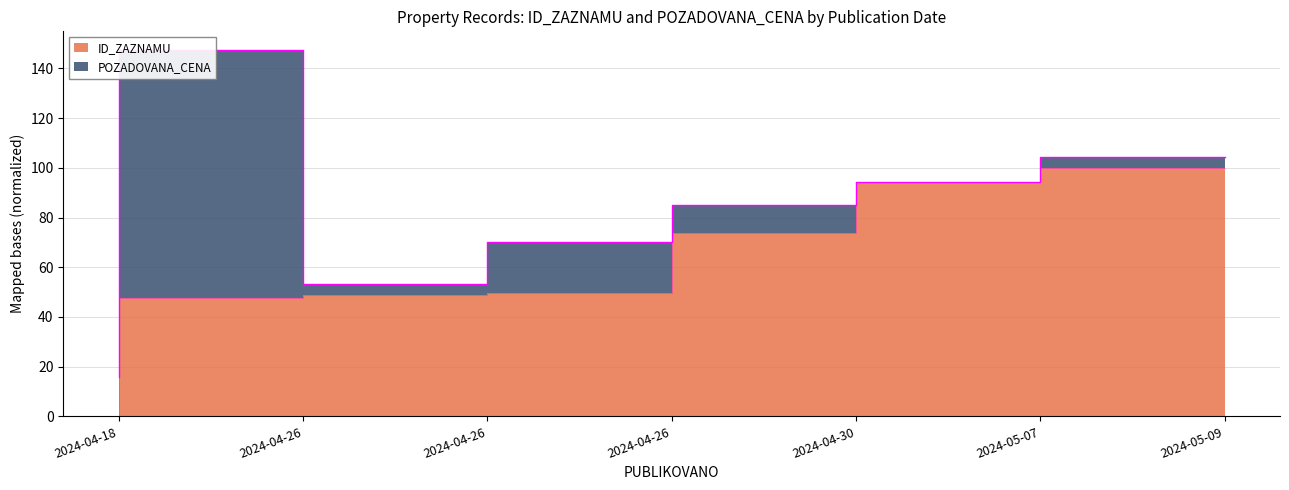

Which label corresponds to the largest value in the chart?

2024-05-09